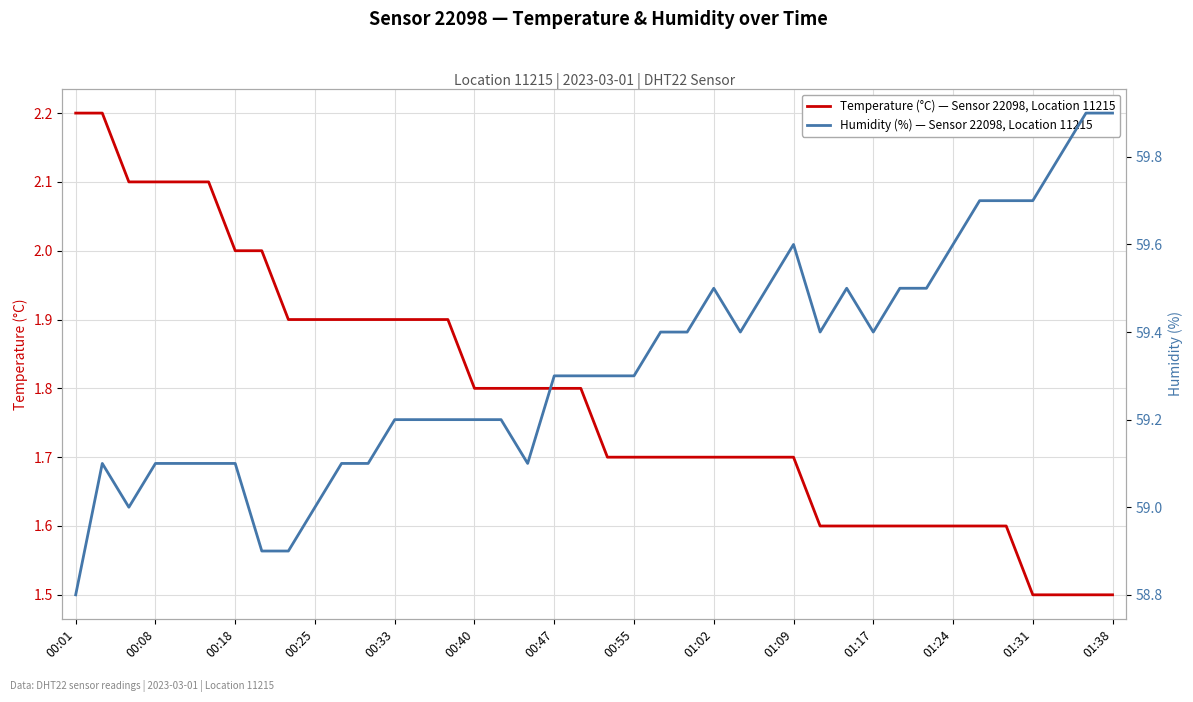

What is the lowest value of the Temperature (°C) — Sensor 22098, Location 11215 series?

1.5